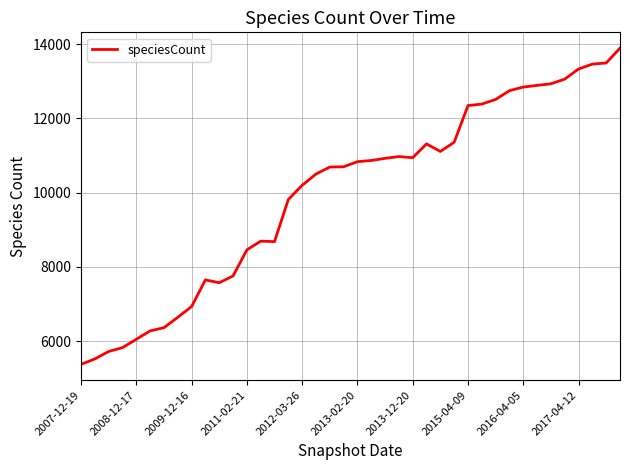

What is the sum of all values?

399597